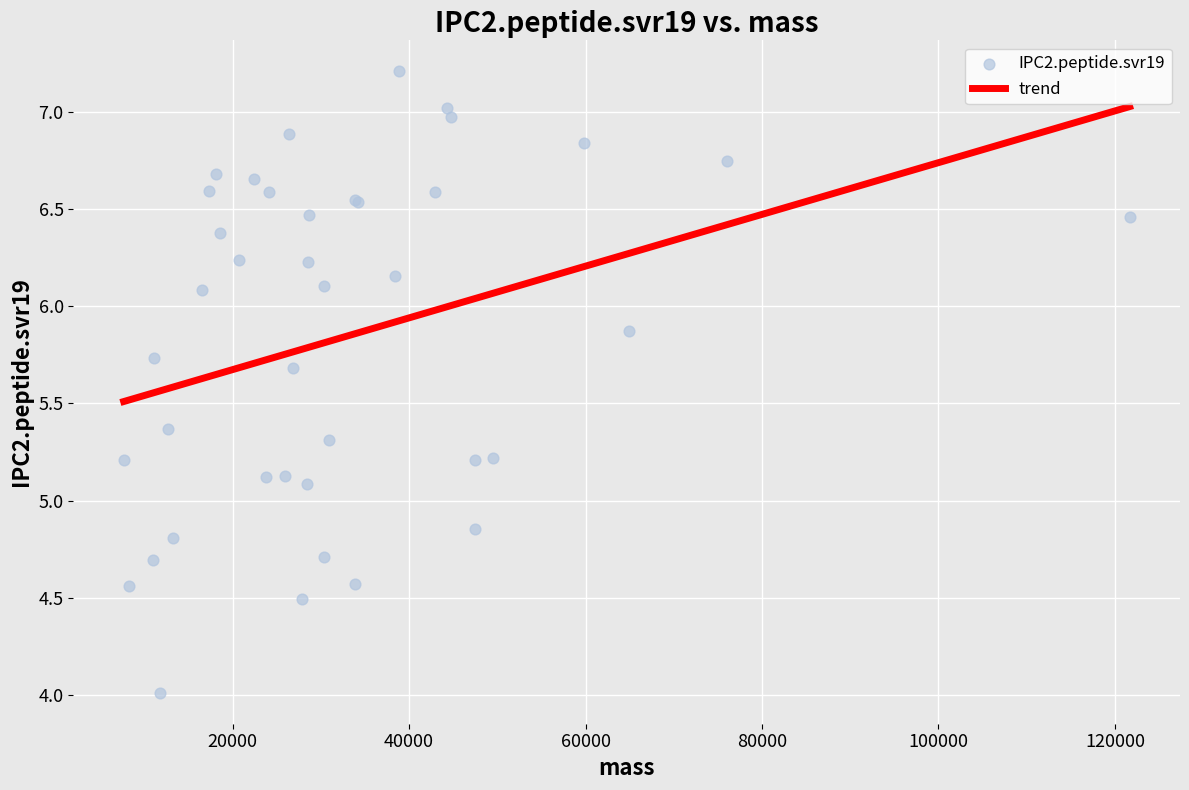

What Y value in the scatter plot is closest to 5?

5.1